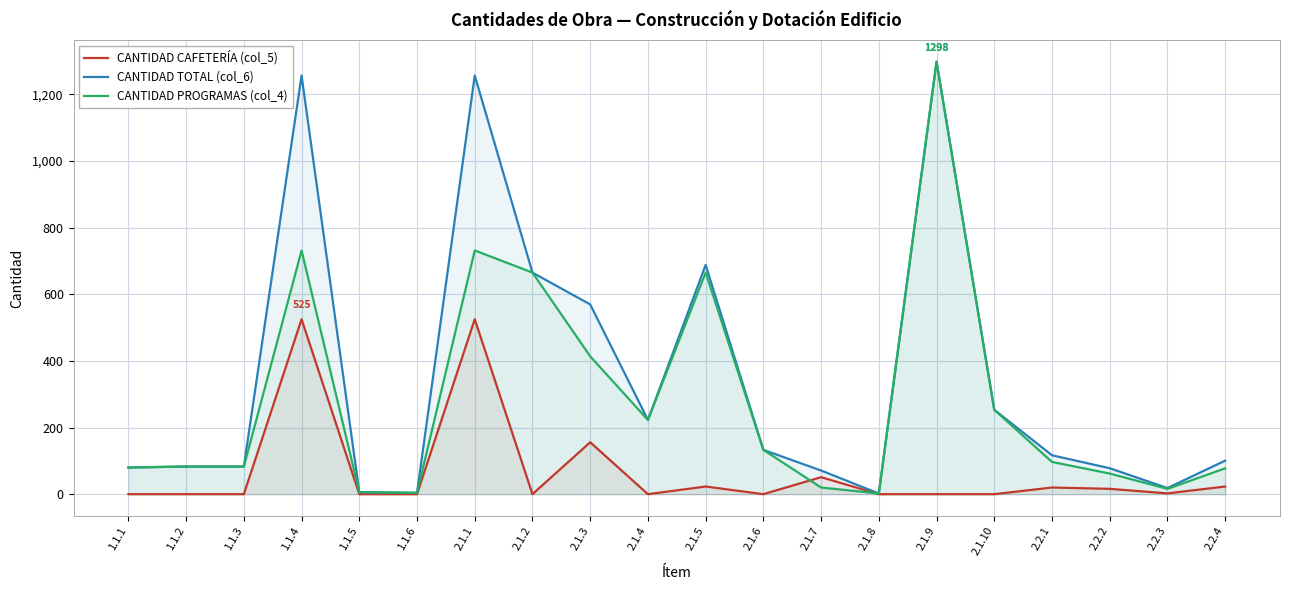

Which has a higher value, 1.1.3 or 1.1.1?

1.1.3